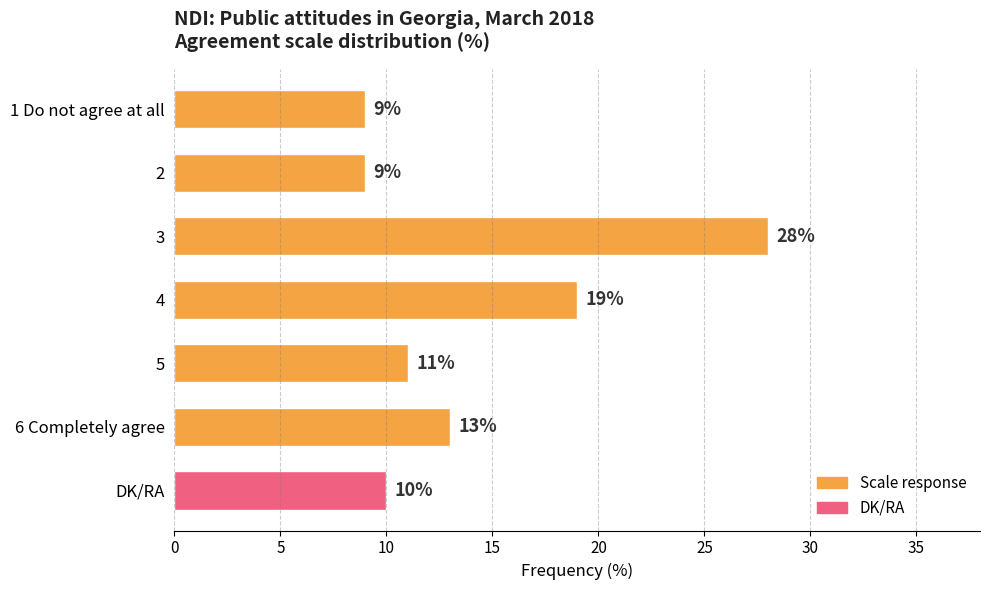

What is the average value?

14